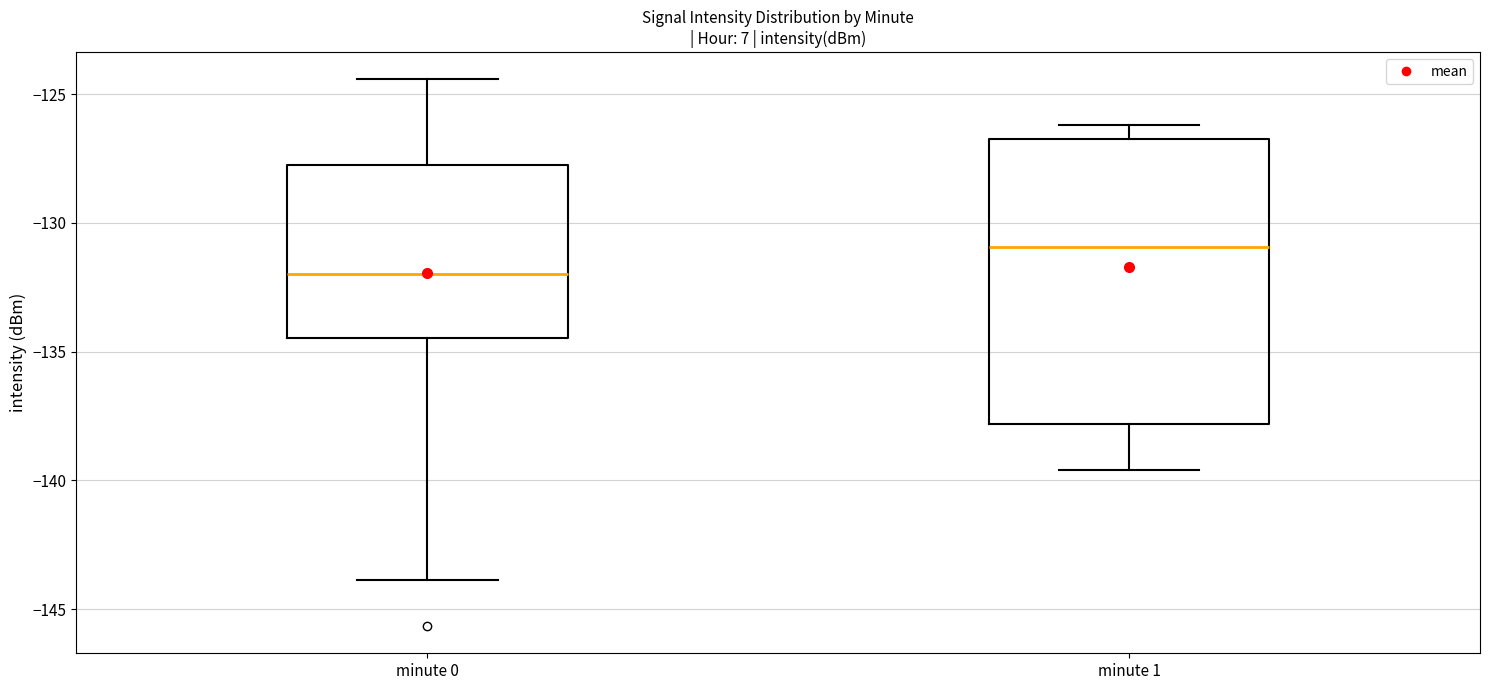

Comparing the boxes themselves (not the whiskers), which one is the tallest?

minute 1